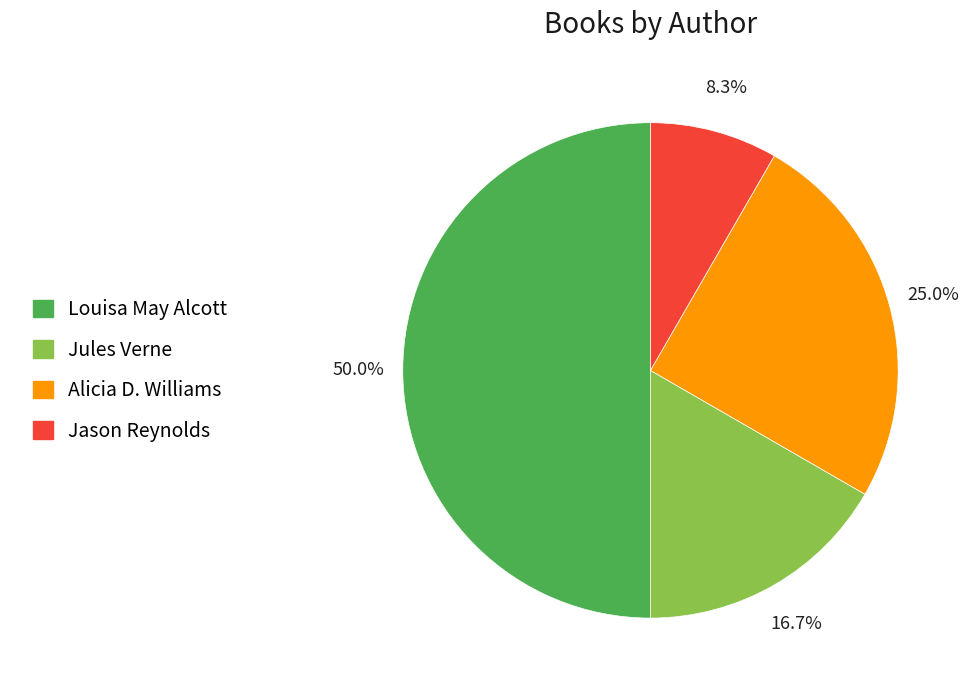

Is there any slice that represents more than half of the pie?

No